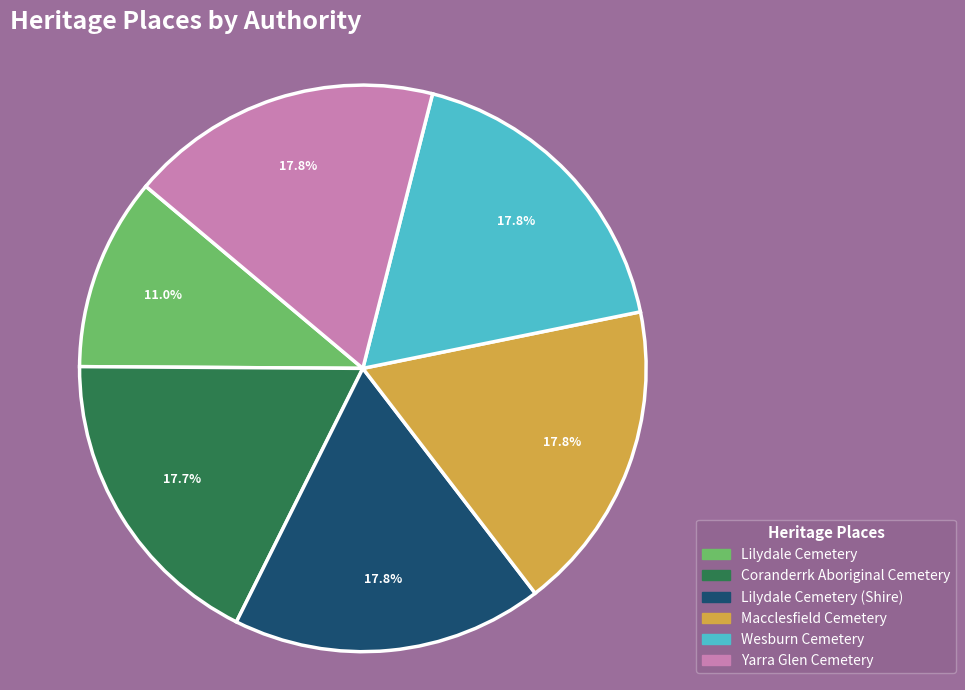

How many slices are in this pie chart?

6